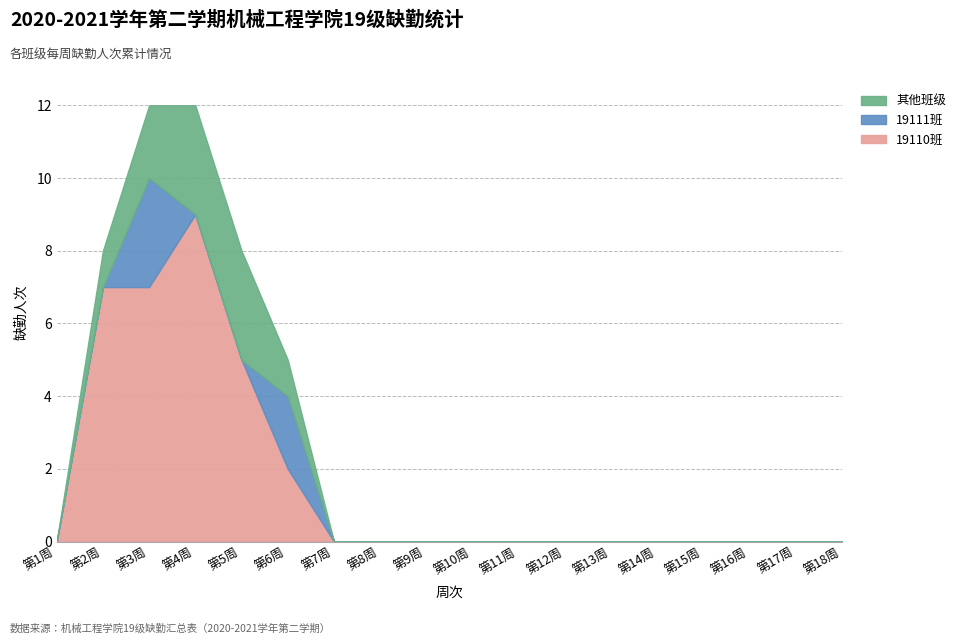

Reading left to right, extract all data points from this chart.

19110班: 第1周=0	第2周=7	第3周=7	第4周=9	第5周=5	第6周=2	第7周=0	第8周=0	第9周=0	第10周=0	第11周=0	第12周=0	第13周=0	第14周=0	第15周=0	第16周=0	第17周=0	第18周=0
19111班: 第1周=0	第2周=0	第3周=3	第4周=0	第5周=0	第6周=2	第7周=0	第8周=0	第9周=0	第10周=0	第11周=0	第12周=0	第13周=0	第14周=0	第15周=0	第16周=0	第17周=0	第18周=0
其他班级: 第1周=0	第2周=1	第3周=2	第4周=3	第5周=3	第6周=1	第7周=0	第8周=0	第9周=0	第10周=0	第11周=0	第12周=0	第13周=0	第14周=0	第15周=0	第16周=0	第17周=0	第18周=0